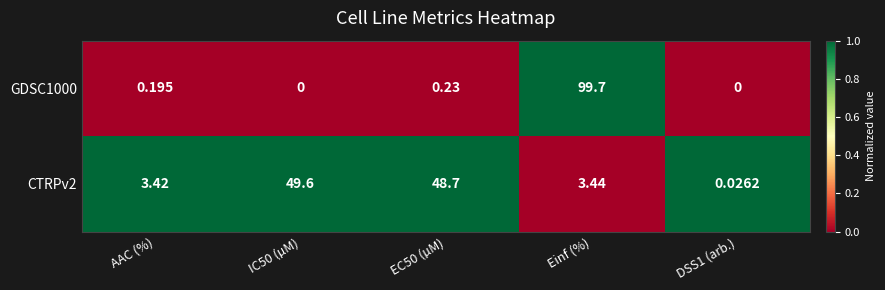

Rank the series by their average value, from lowest to highest.

GDSC1000, CTRPv2